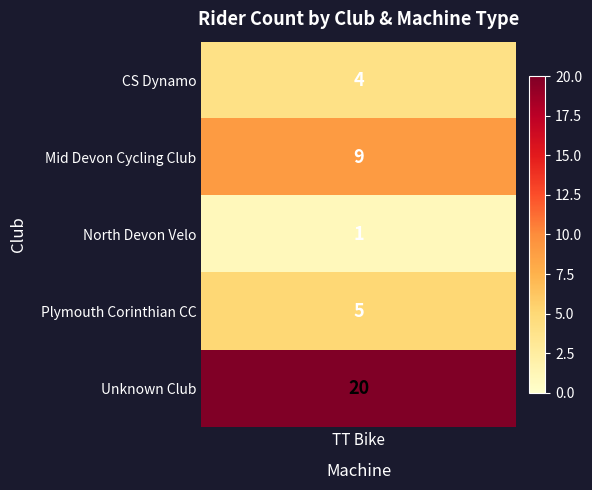

List the series in order of their peak value, highest first.

Unknown Club, Mid Devon Cycling Club, Plymouth Corinthian CC, CS Dynamo, North Devon Velo